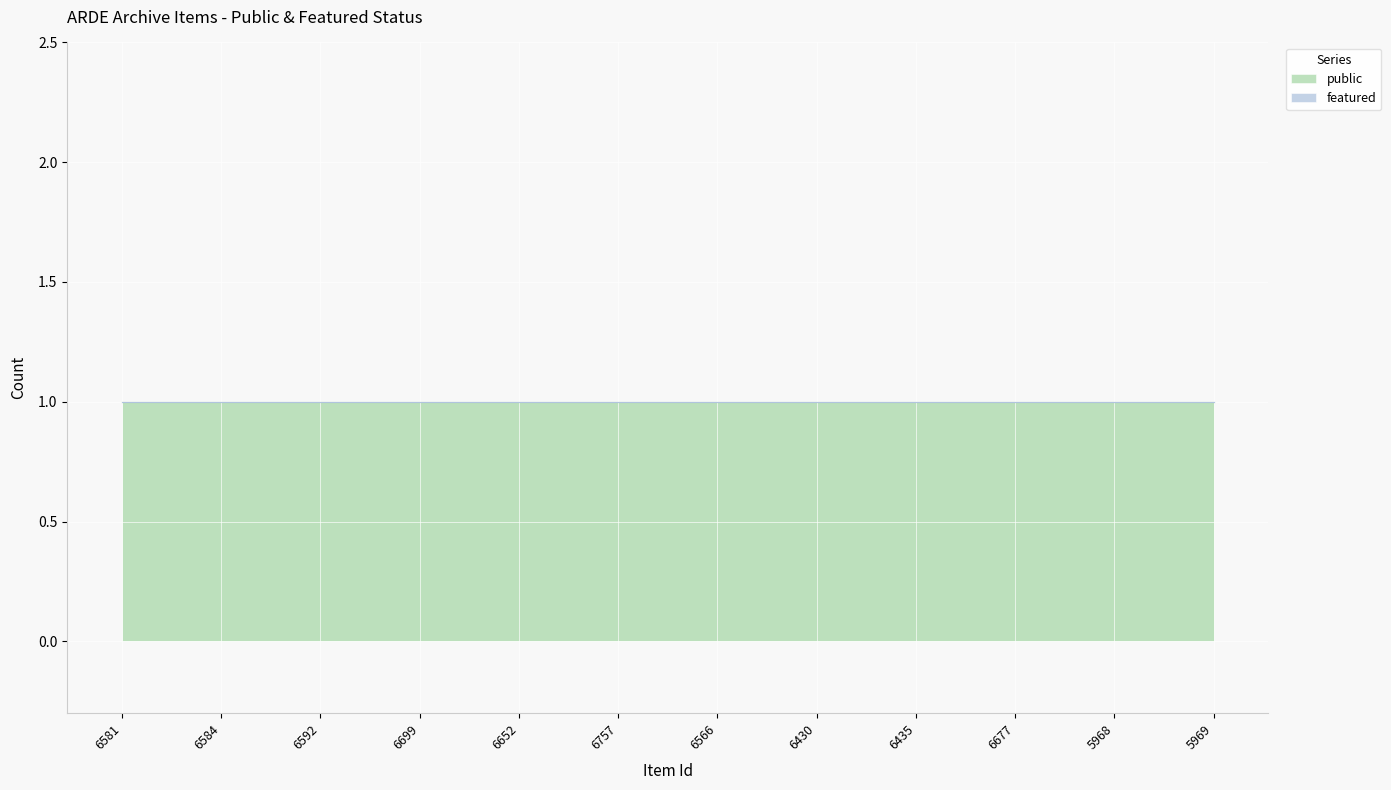

What is the label of the 8th point from the left?

6430